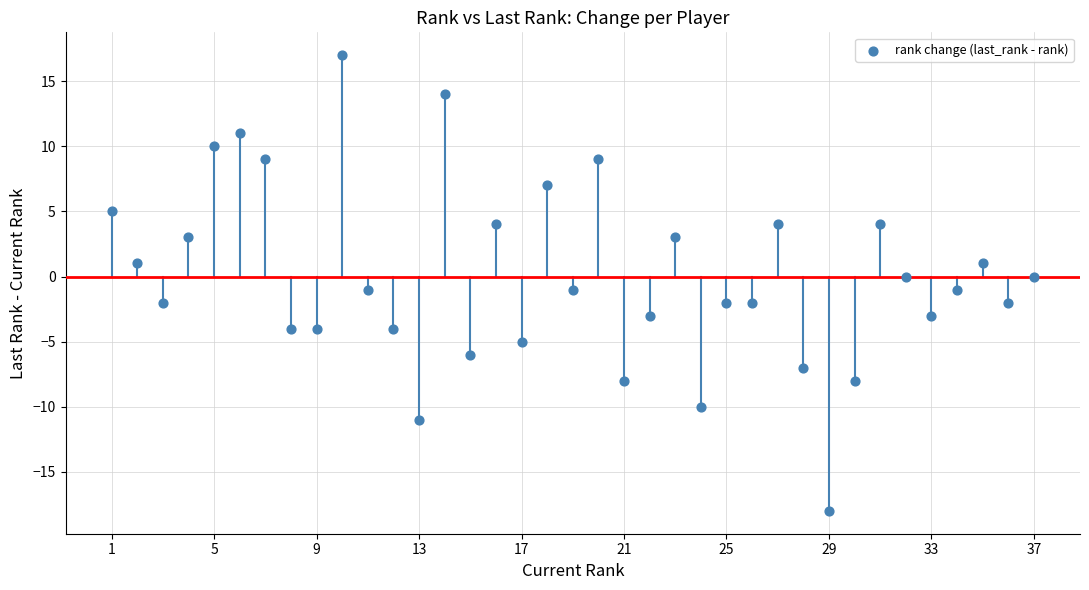

What is the range of Y values (max minus min)?

35